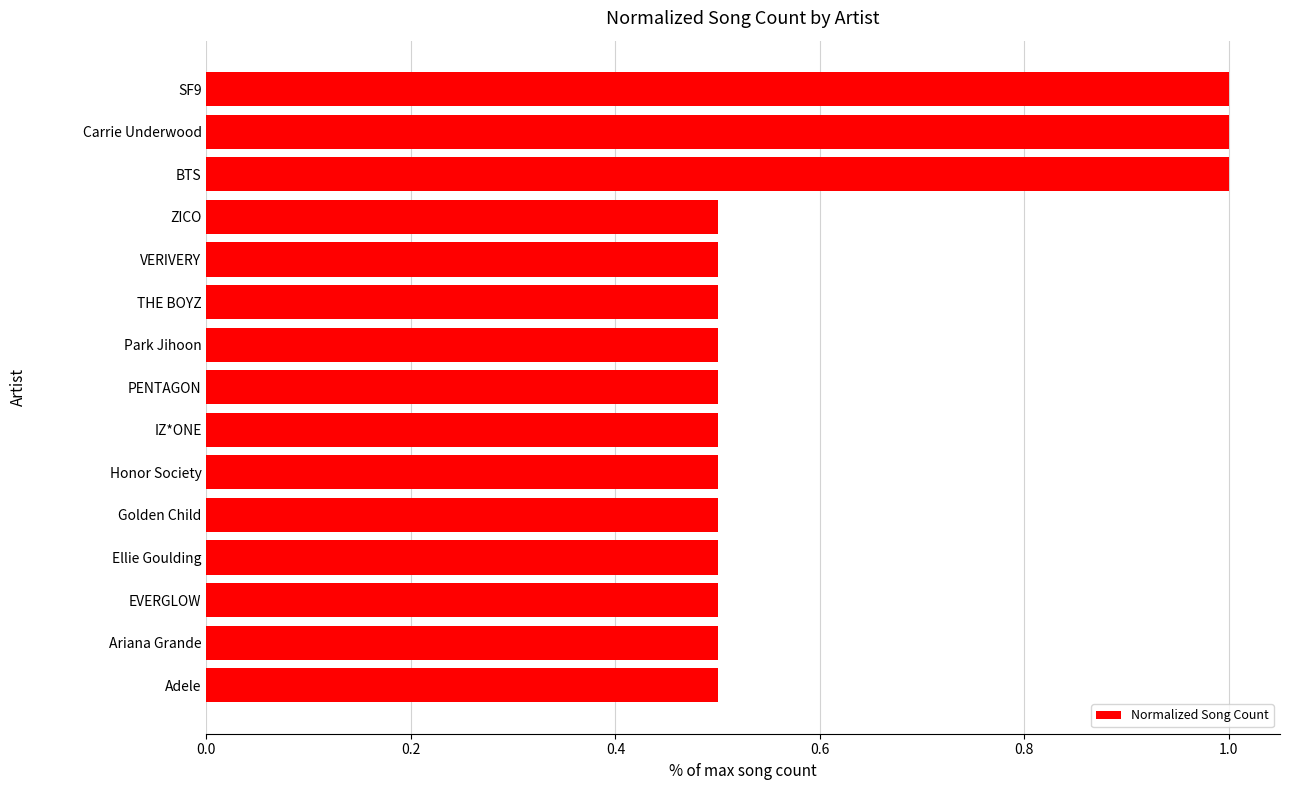

How many bars are there in total?

15